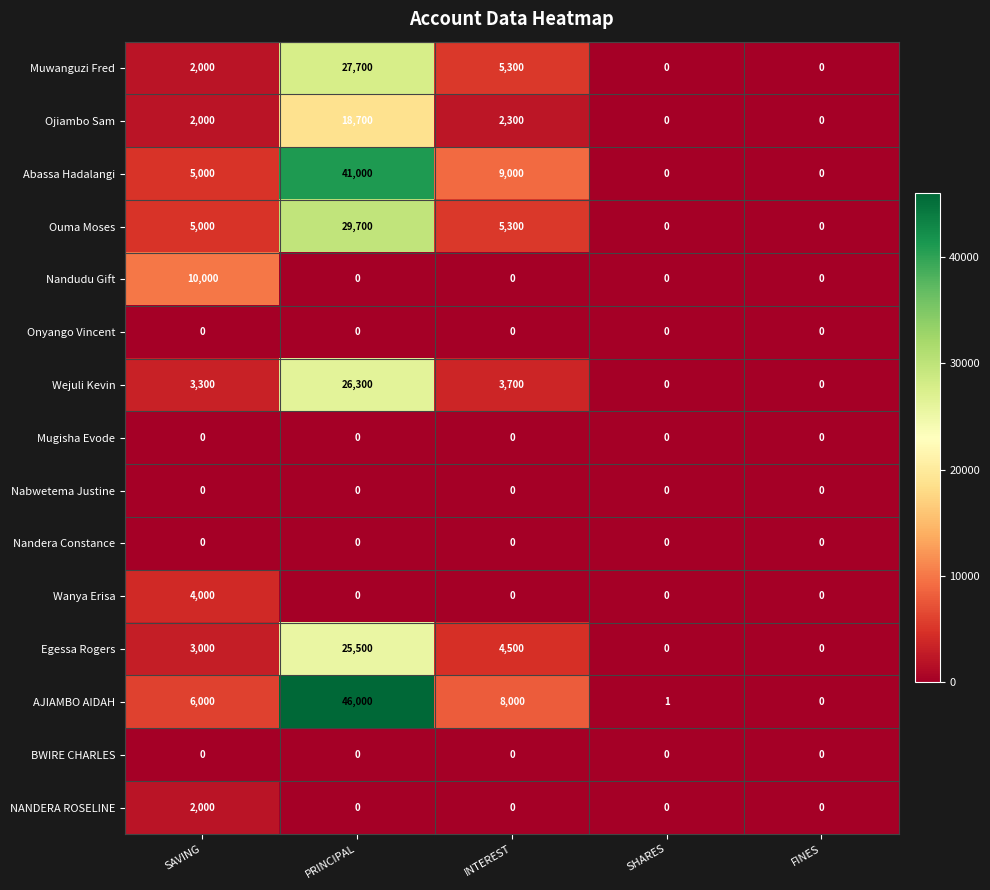

At which category is the sum across all series the highest?

PRINCIPAL